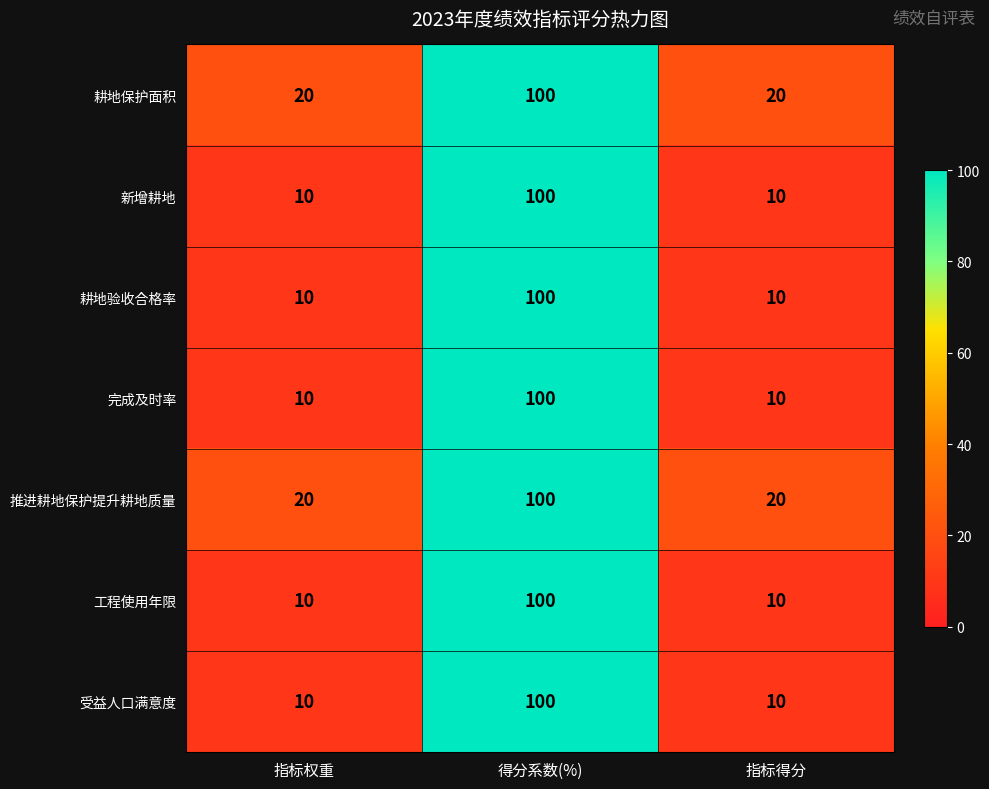

At how many categories does at least one series exceed 17?

3